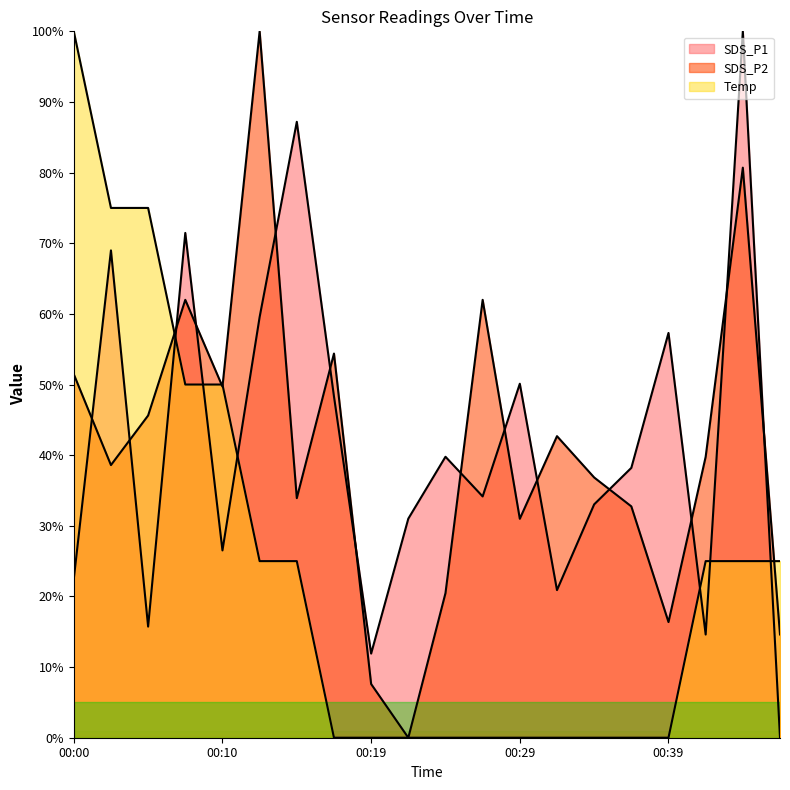

Which category has the highest value across all series?

00:44